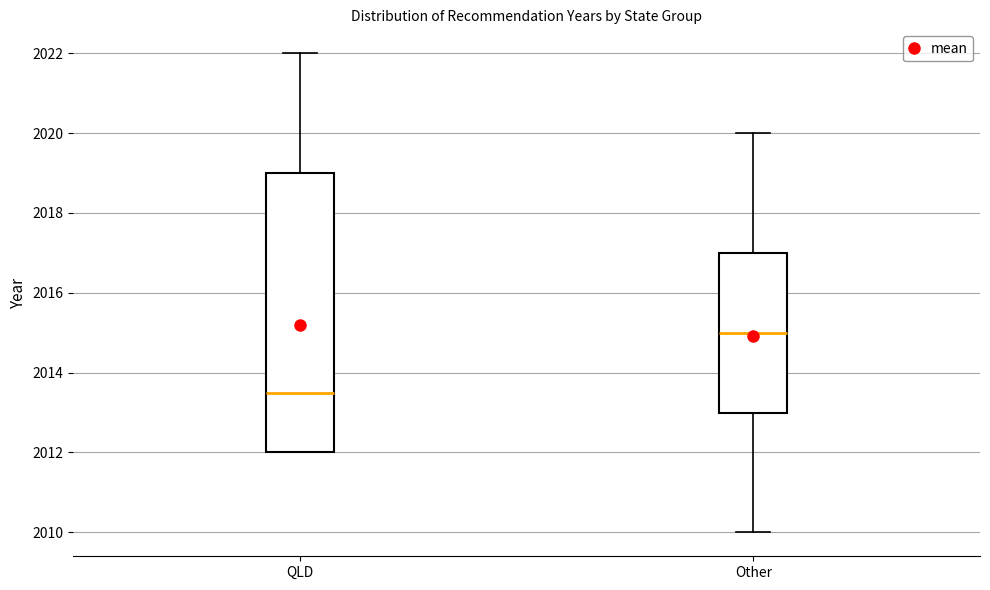

Reading left to right, read every box against the y-axis: the position of its median line, the range the box covers, and the ends of its whiskers. The values are not printed on the chart, so give them approximately, as read against the axis.

QLD: median 2013.6, box 2012.0 to 2019.0, whiskers 2012.0 to 2022.0
Other: median 2015.0, box 2013.0 to 2017.0, whiskers 2010.0 to 2020.0